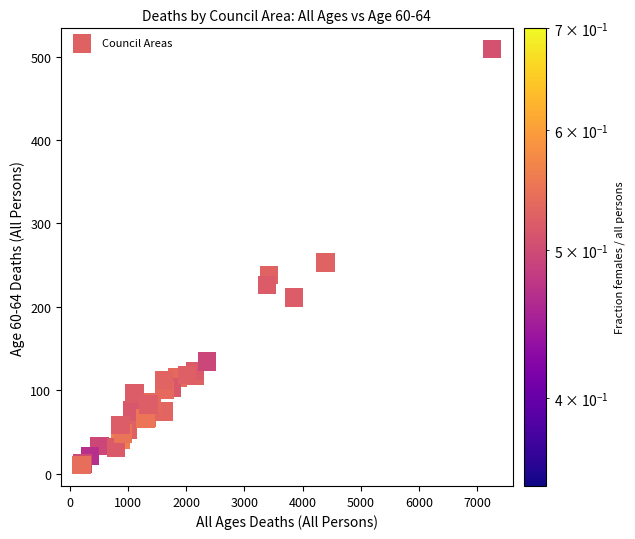

What Y value in the scatter plot is closest to 259?

253